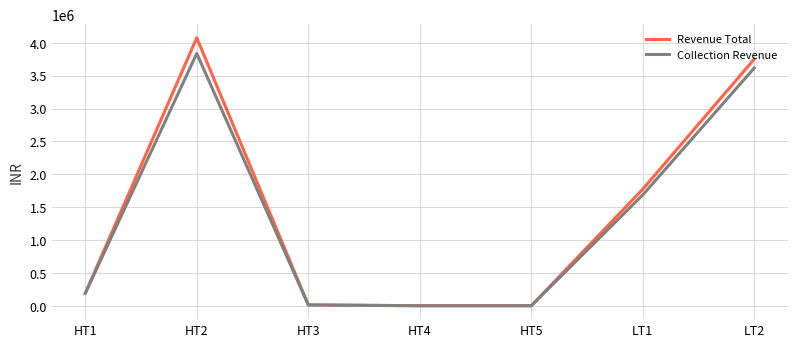

Count the number of categories in the chart.

7